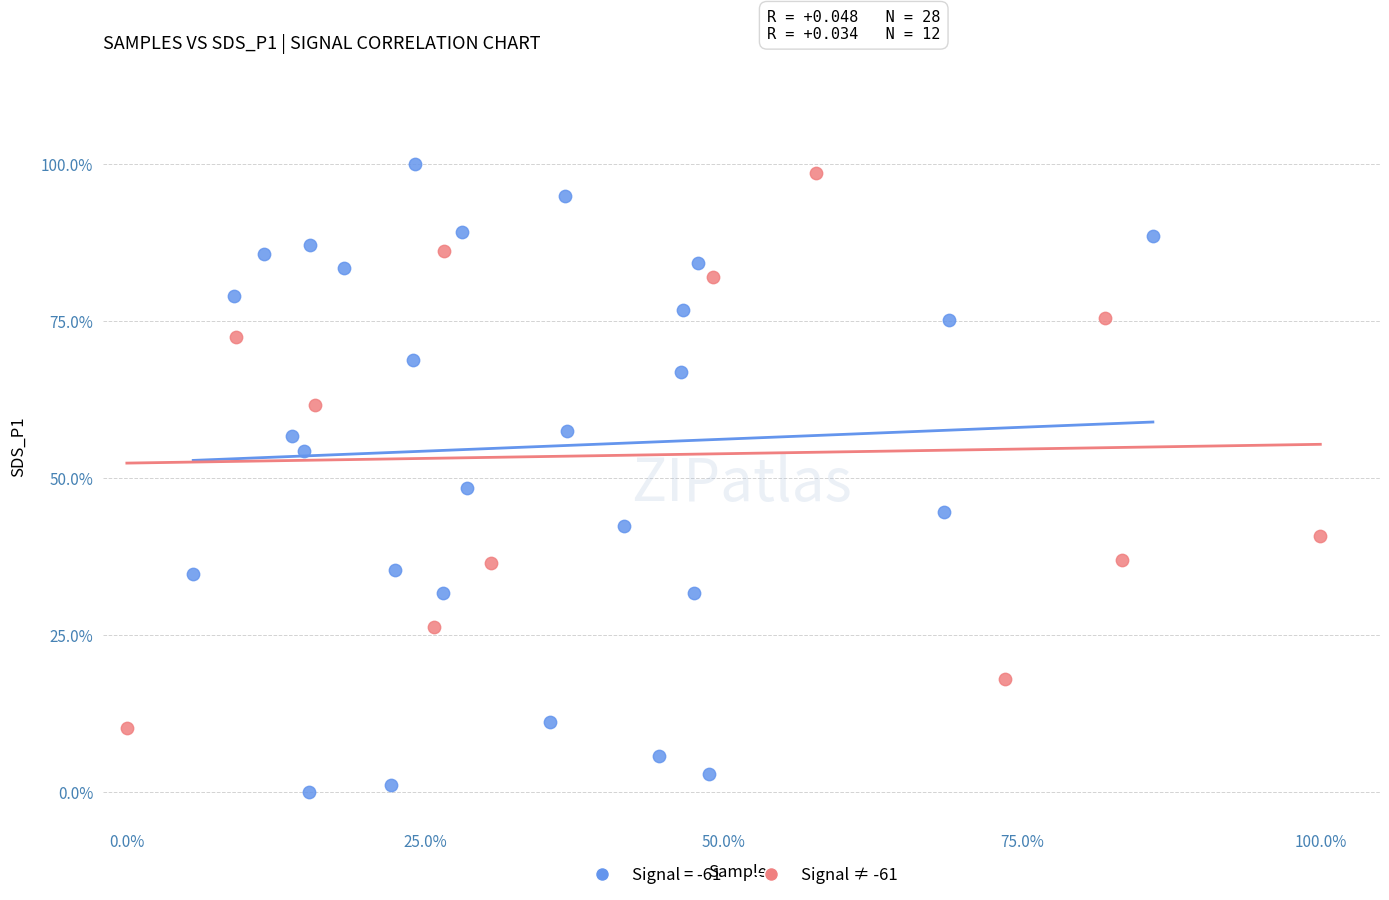

What are all the series names shown in the legend?

Signal = -61, Signal ≠ -61